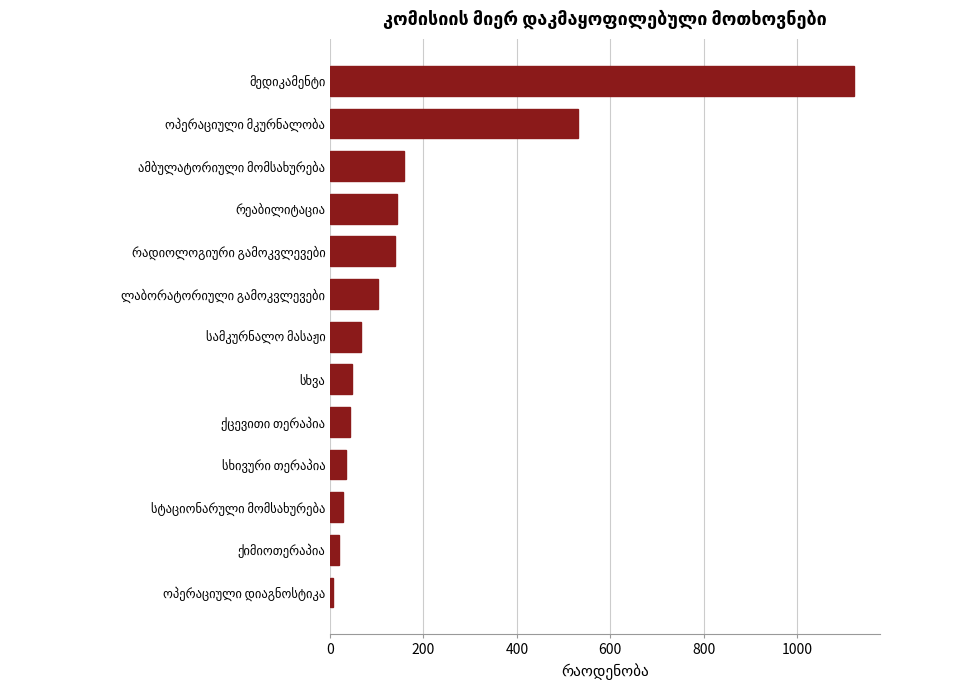

What is the sum of all values?

2441